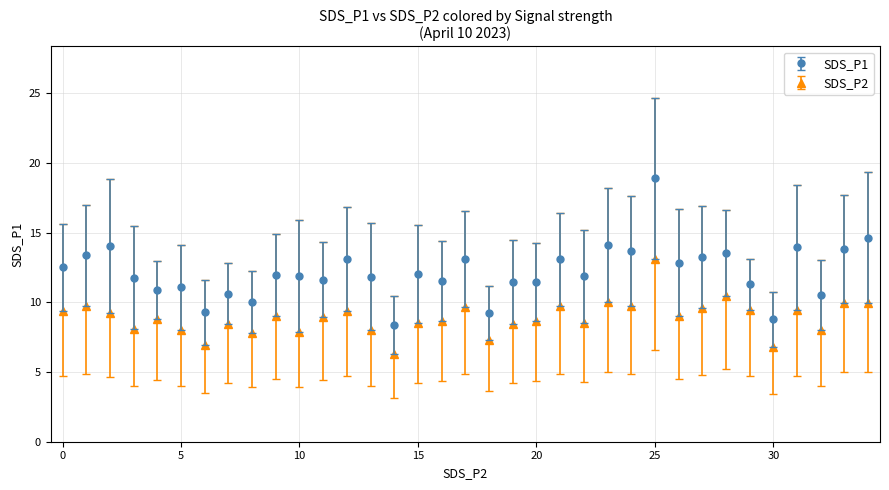

Which series has the widest spread of values?

SDS_P1